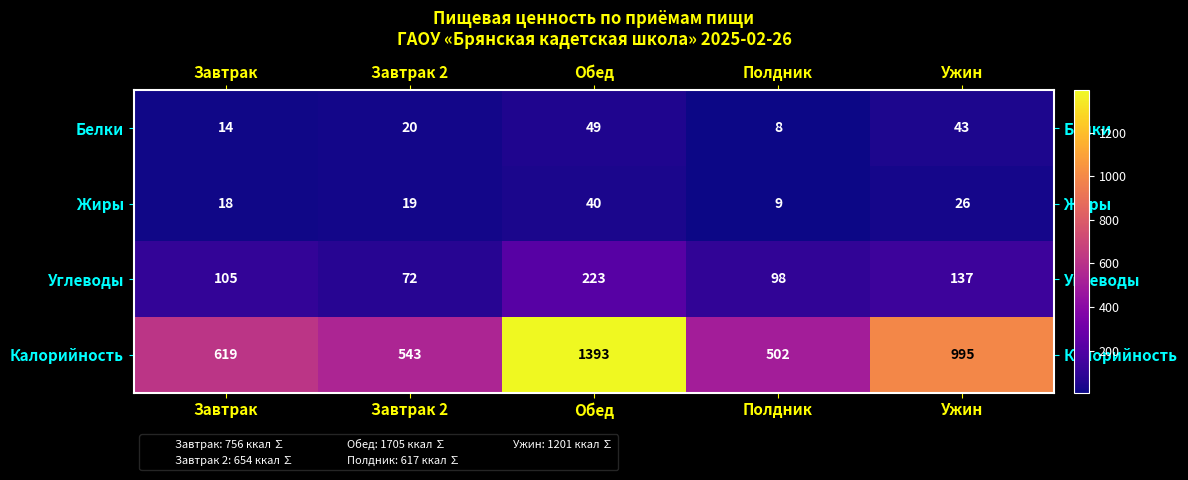

Which label corresponds to the smallest value in the chart?

Полдник